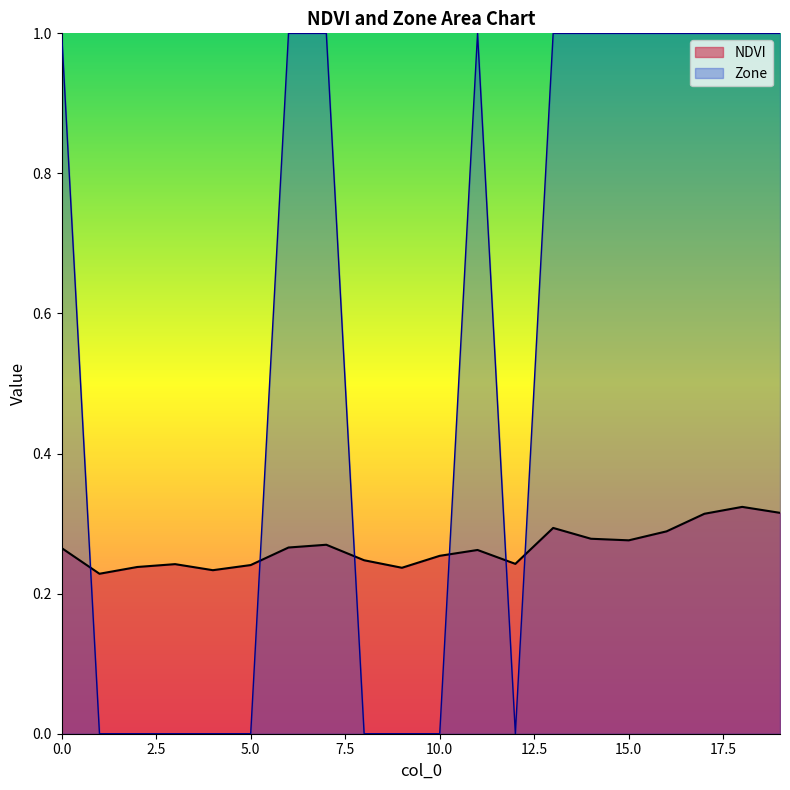

Reading left to right, transcribe all the data shown in this chart.

NDVI: 0=0.3	1=0.2	2=0.2	3=0.2	4=0.2	5=0.2	6=0.3	7=0.3	8=0.2	9=0.2	10=0.3	11=0.3	12=0.2	13=0.3	14=0.3	15=0.3	16=0.3	17=0.3	18=0.3	19=0.3
Zone: 0=1.0	1=0.0	2=0.0	3=0.0	4=0.0	5=0.0	6=1.0	7=1.0	8=0.0	9=0.0	10=0.0	11=1.0	12=0.0	13=1.0	14=1.0	15=1.0	16=1.0	17=1.0	18=1.0	19=1.0